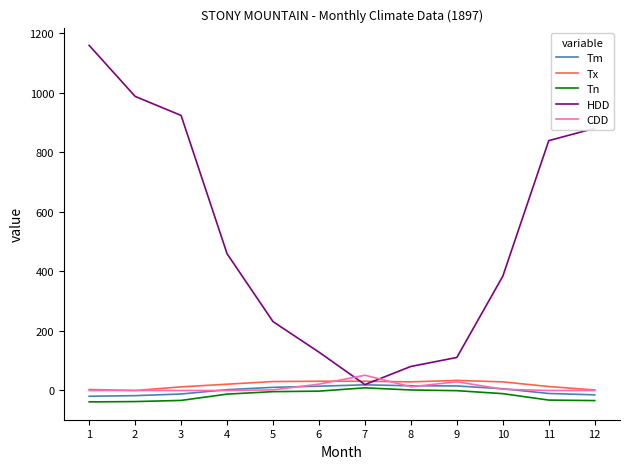

Which series has the largest total across all categories?

HDD